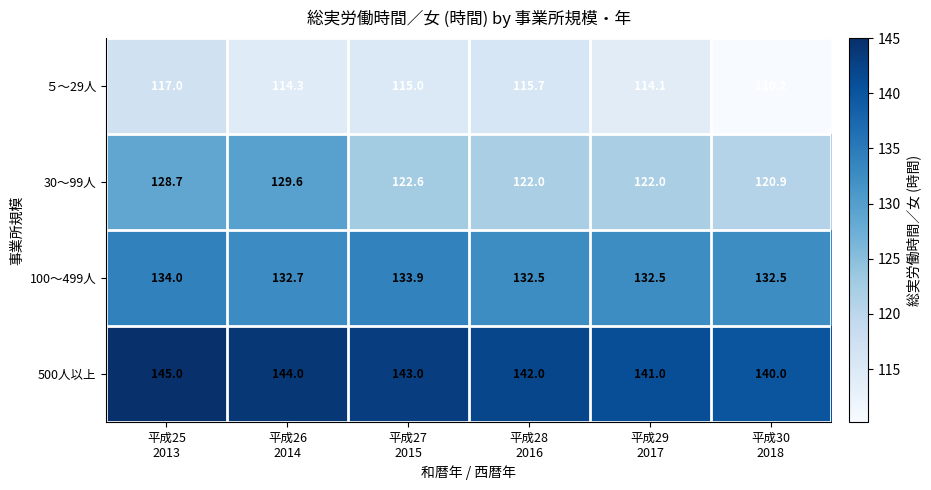

Which series has the largest total across all categories?

500人以上